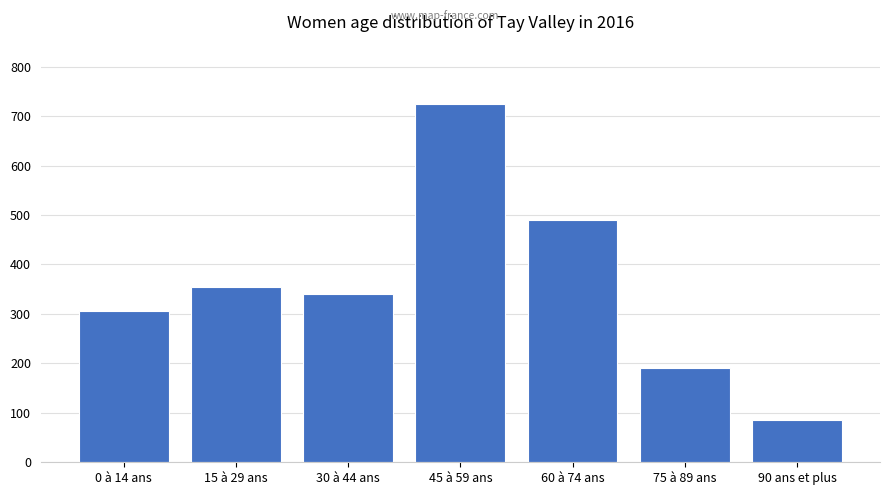

Reading right to left, what are all the values shown in this chart?

85	190	490	725	340	355	305